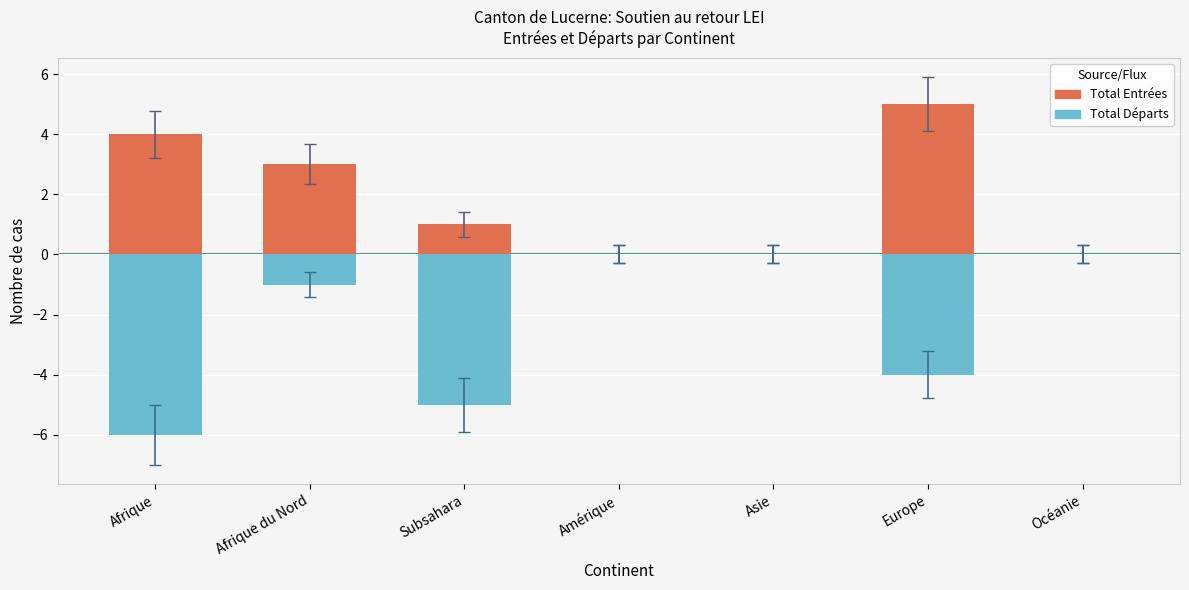

What is the label of the 4th bar from the left?

Amérique